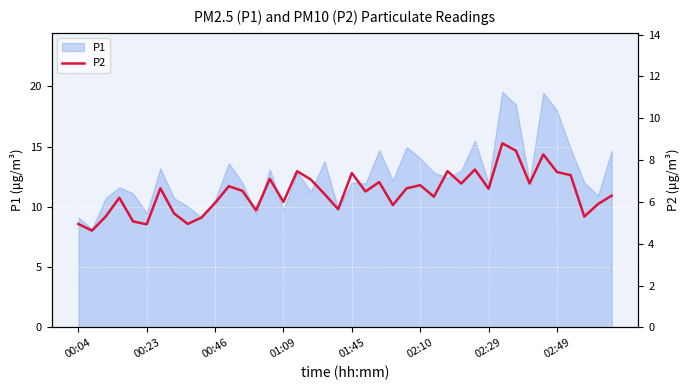

What is the maximum value for P1?

19.6